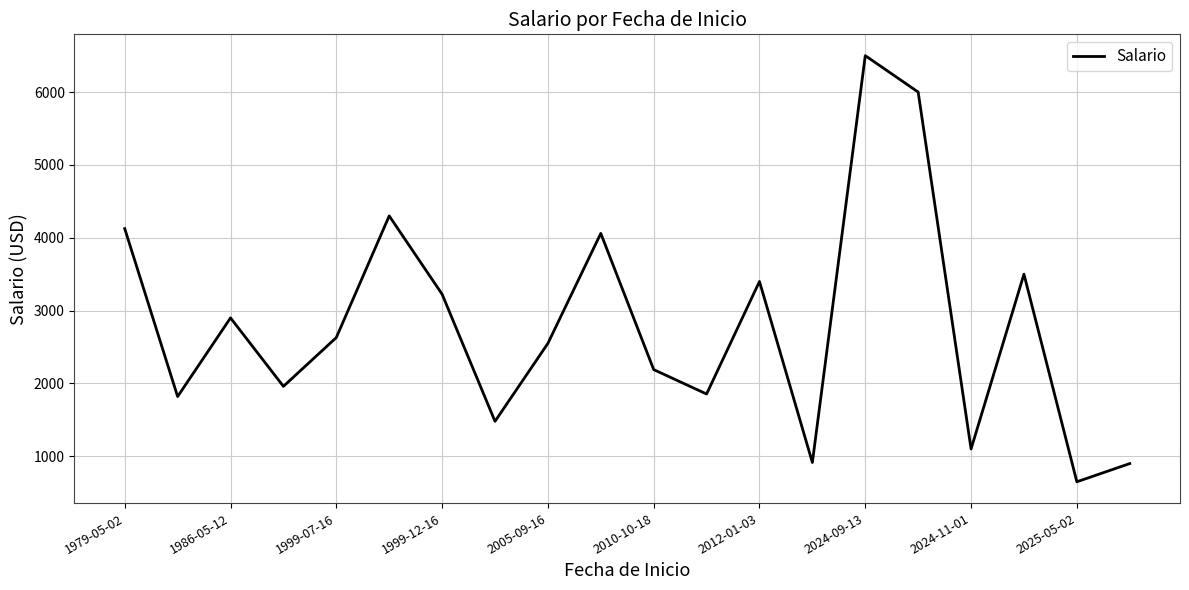

What is the maximum value shown in the chart?

6500